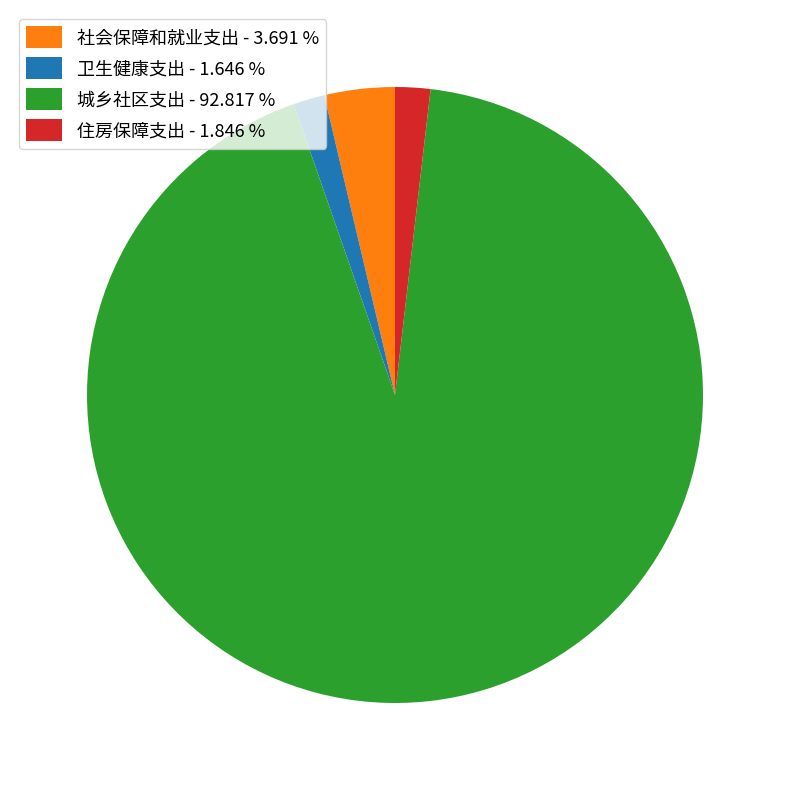

Does 城乡社区支出 account for over 50% of the chart?

Yes